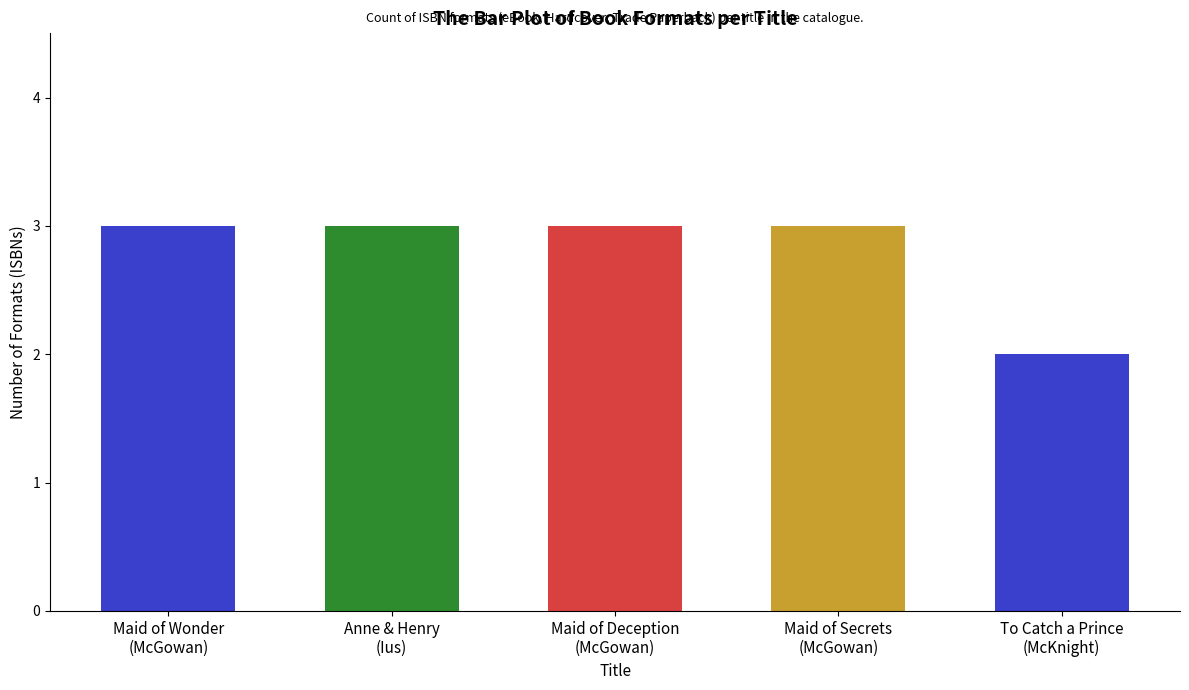

Reading left to right, what are all the values shown in this chart?

Maid of Wonder
(McGowan)=3	Anne & Henry
(Ius)=3	Maid of Deception
(McGowan)=3	Maid of Secrets
(McGowan)=3	To Catch a Prince
(McKnight)=2